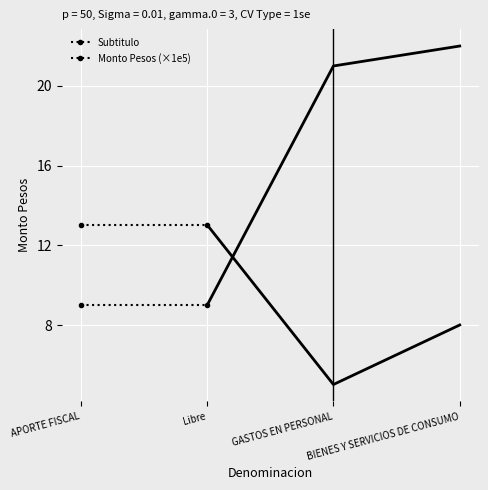

The Subtitulo series shows 12.3 at Libre. True or false?

False